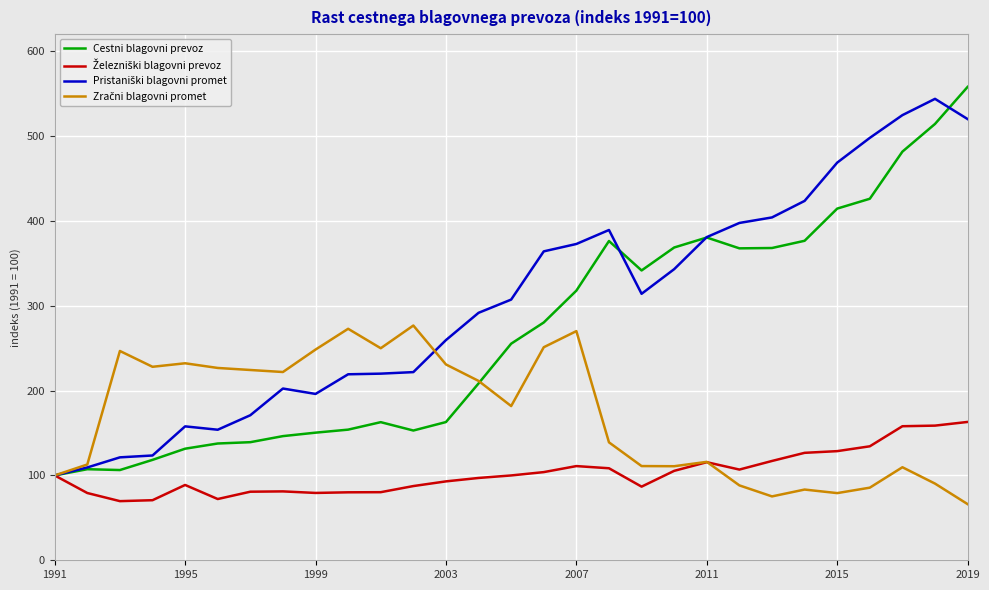

What is the minimum value for Cestni blagovni prevoz?

100.0